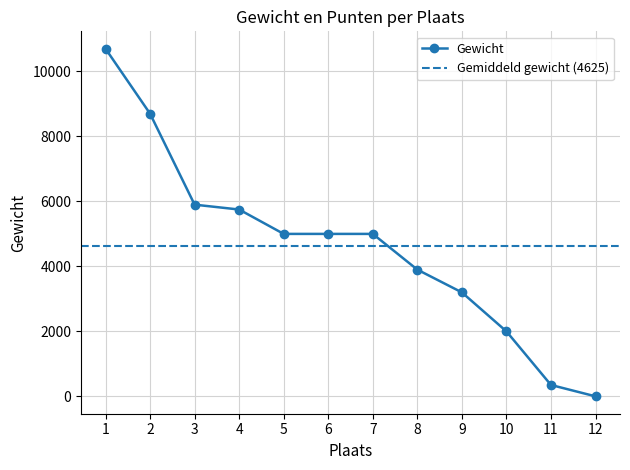

What is the ratio of the value at 5 to the value at 6?

1.0